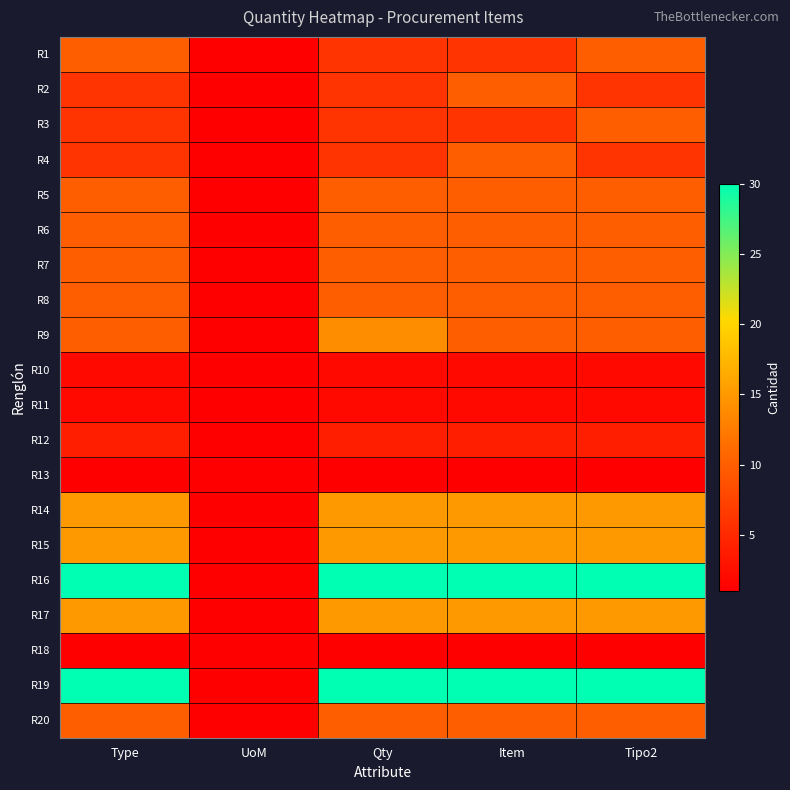

Reading left to right, what are all the values shown in this chart?

R1: Type=10	UoM=1	Qty=6	Item=6	Tipo2=10
R2: Type=6	UoM=1	Qty=6	Item=10	Tipo2=6
R3: Type=6	UoM=1	Qty=6	Item=6	Tipo2=10
R4: Type=6	UoM=1	Qty=6	Item=10	Tipo2=6
R5: Type=10	UoM=1	Qty=10	Item=10	Tipo2=10
R6: Type=10	UoM=1	Qty=10	Item=10	Tipo2=10
R7: Type=10	UoM=1	Qty=10	Item=10	Tipo2=10
R8: Type=10	UoM=1	Qty=10	Item=10	Tipo2=10
R9: Type=10	UoM=1	Qty=14	Item=10	Tipo2=10
R10: Type=2	UoM=1	Qty=2	Item=2	Tipo2=2
R11: Type=2	UoM=1	Qty=2	Item=2	Tipo2=2
R12: Type=4	UoM=1	Qty=4	Item=4	Tipo2=4
R13: Type=1	UoM=1	Qty=1	Item=1	Tipo2=1
R14: Type=15	UoM=1	Qty=15	Item=15	Tipo2=15
R15: Type=15	UoM=1	Qty=15	Item=15	Tipo2=15
R16: Type=30	UoM=1	Qty=30	Item=30	Tipo2=30
R17: Type=15	UoM=1	Qty=15	Item=15	Tipo2=15
R18: Type=1	UoM=1	Qty=1	Item=1	Tipo2=1
R19: Type=30	UoM=1	Qty=30	Item=30	Tipo2=30
R20: Type=10	UoM=1	Qty=10	Item=10	Tipo2=10